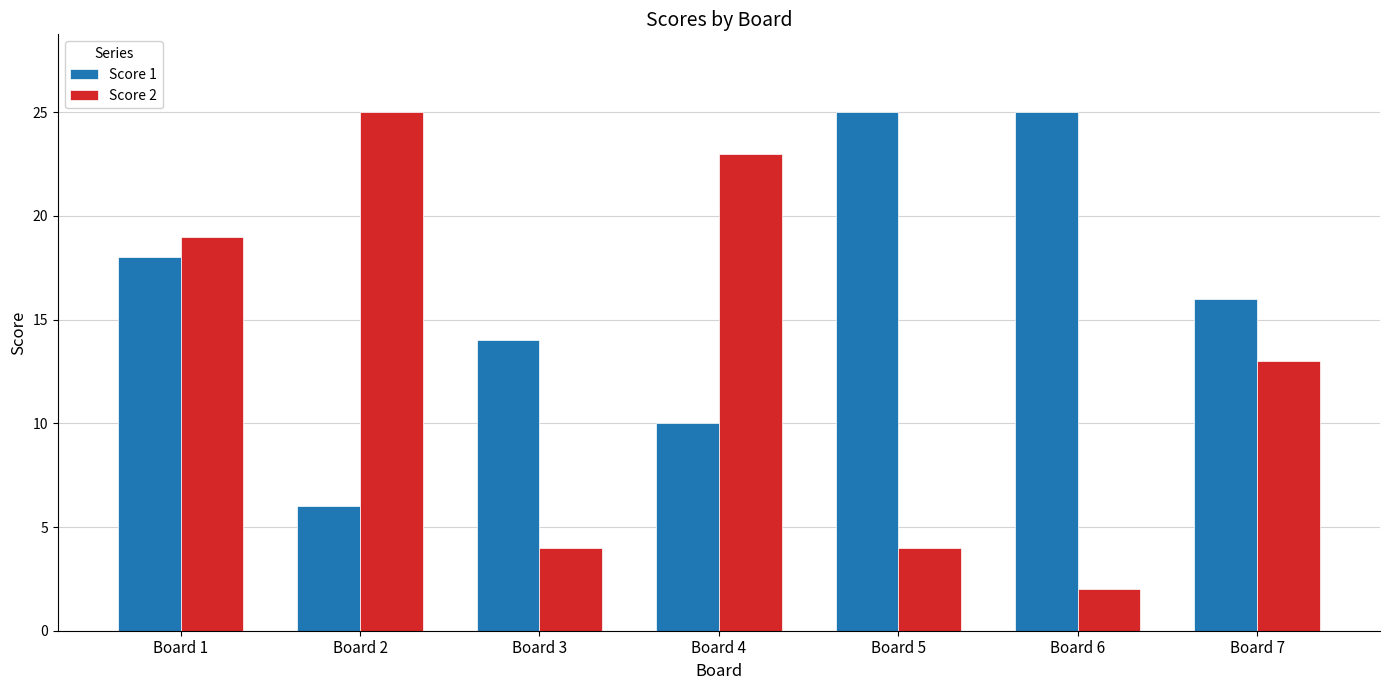

What is the total value across all series at Board 2?

31